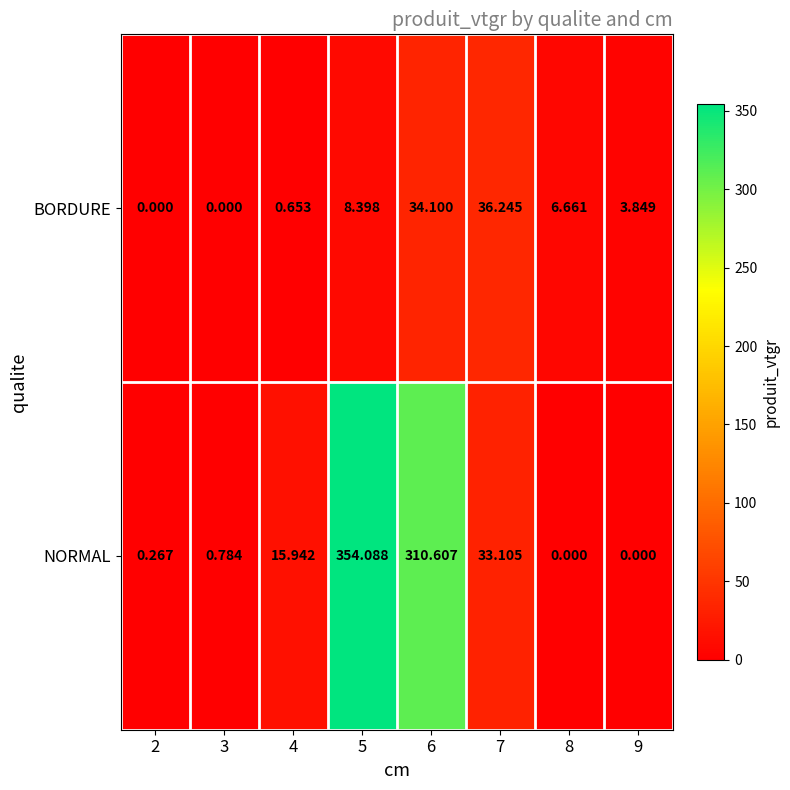

How many series are shown in this chart?

2